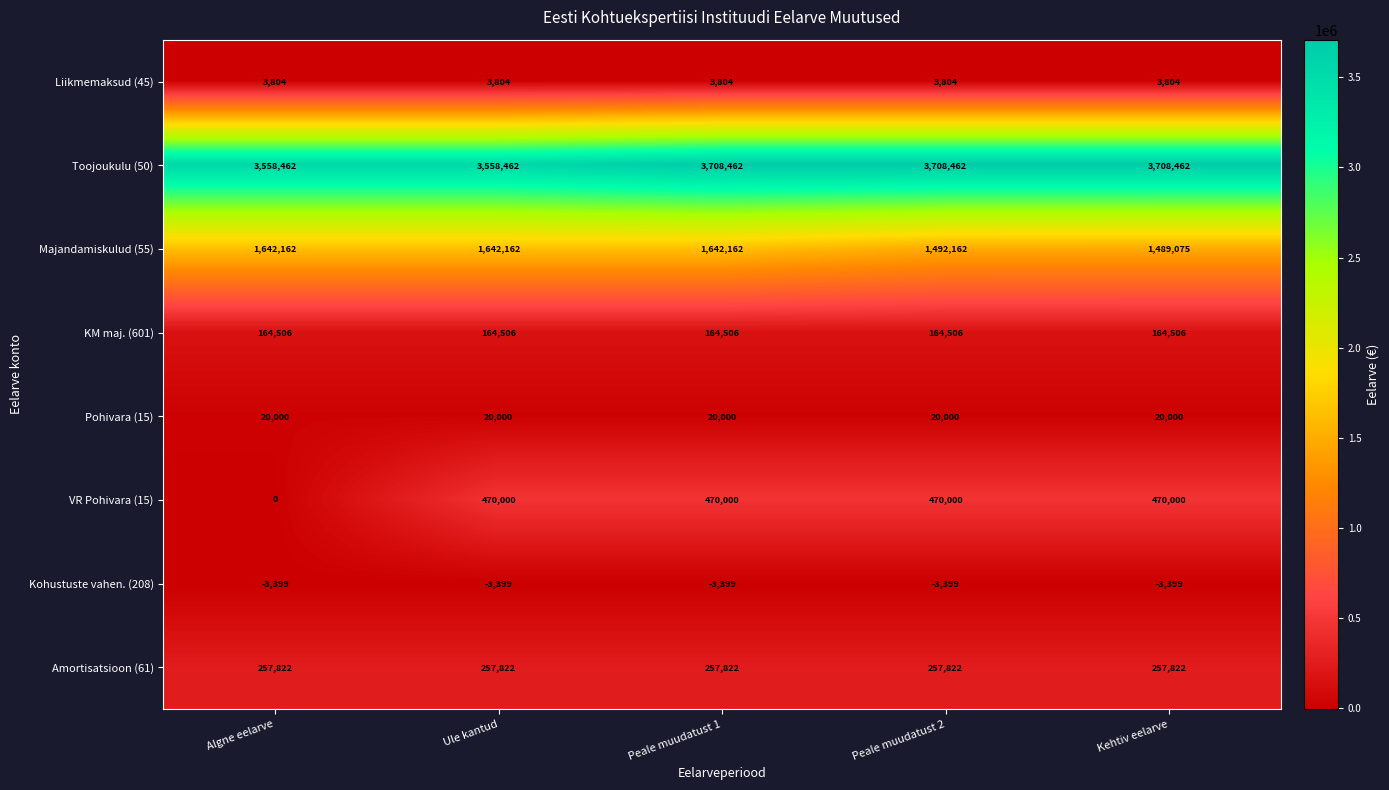

At how many categories does at least one series exceed 2464?

5